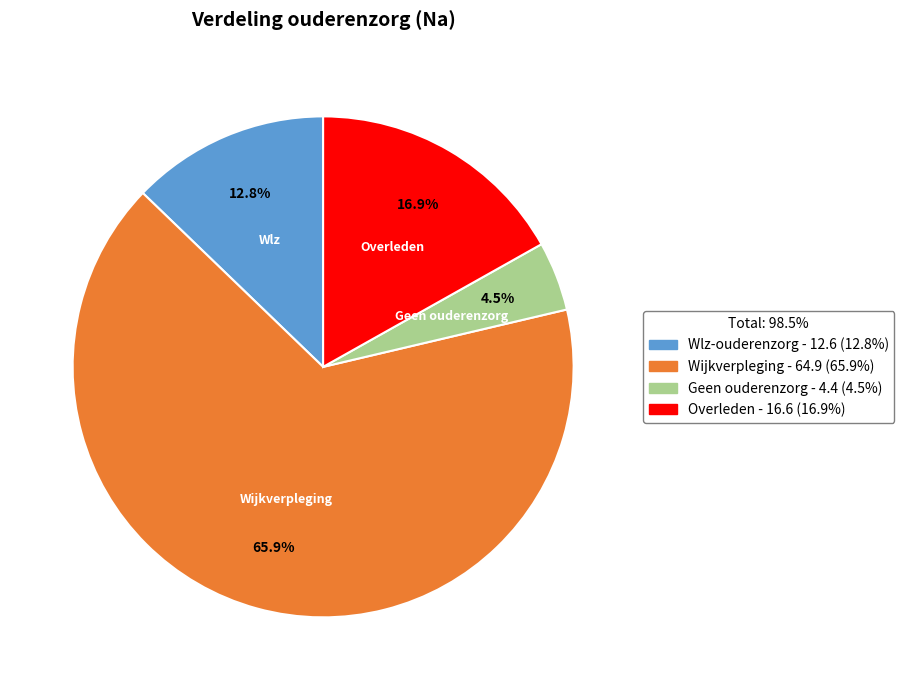

Do Geen ouderenzorg and Wlz-ouderenzorg together represent more than half of the pie?

No